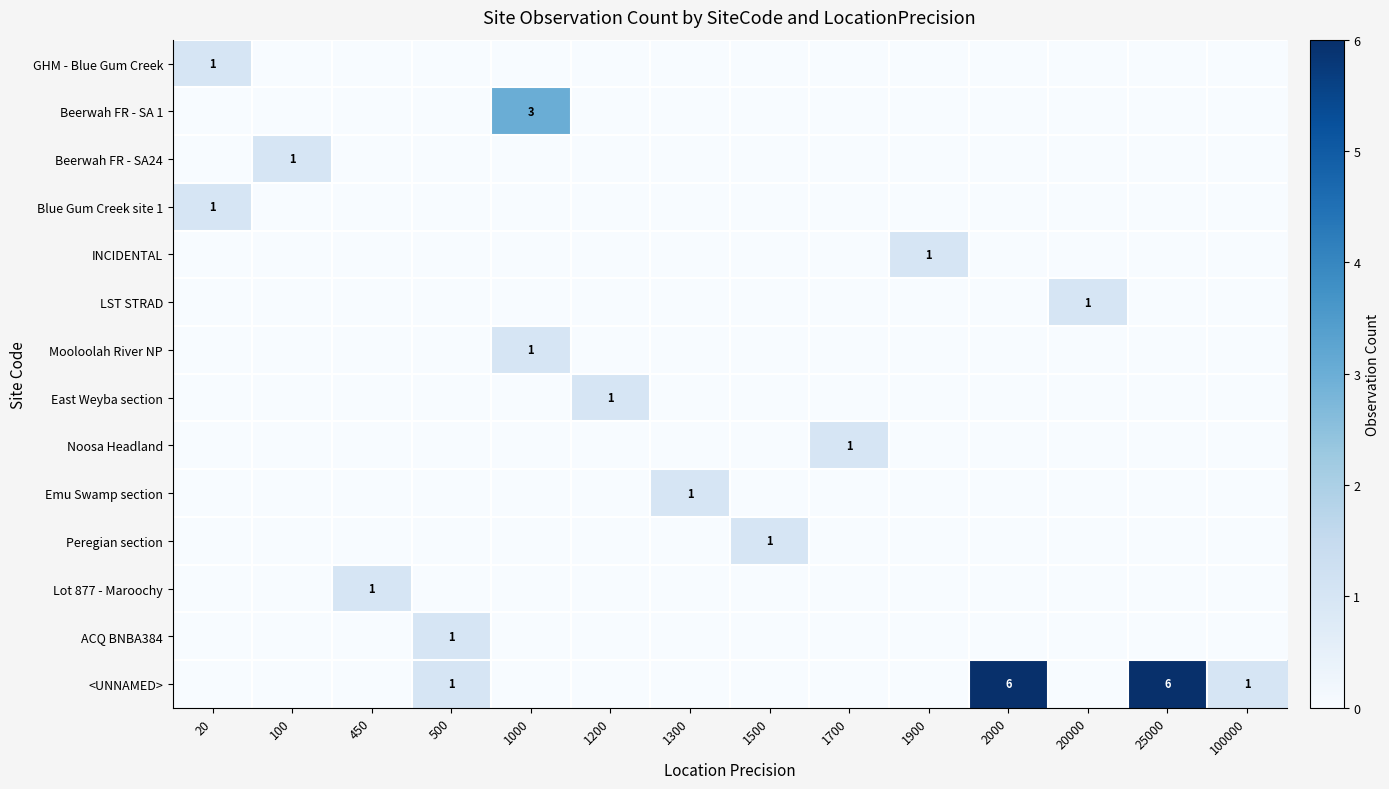

True or false: LST STRAD has a value of 2 at 20000.

False